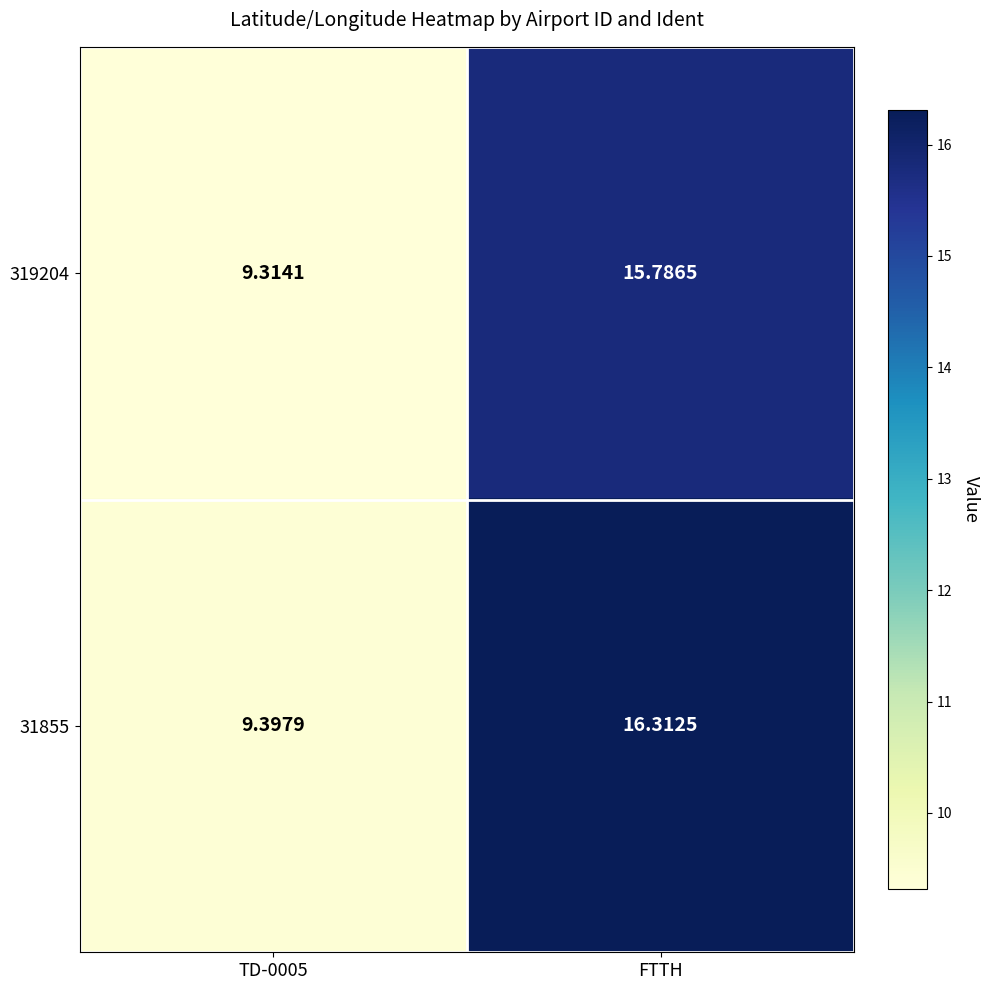

At which category is the sum across all series the highest?

FTTH